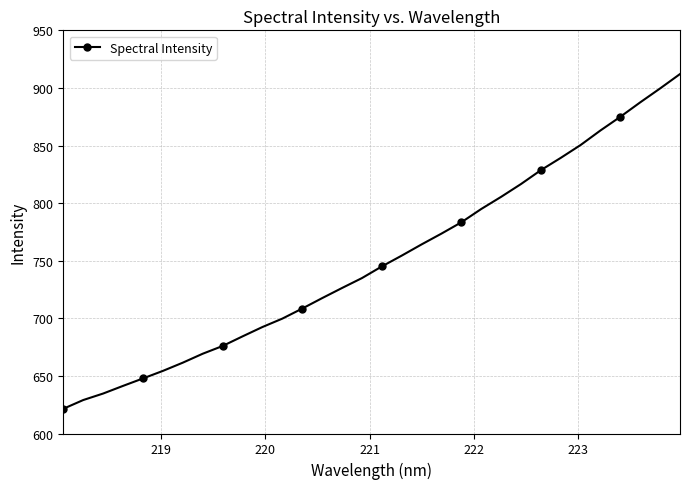

What is the greatest value displayed?

912.1